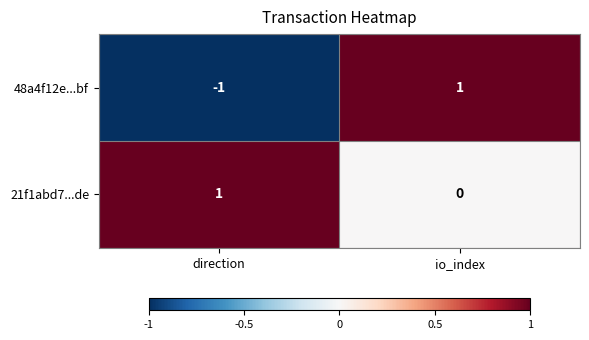

Reading left to right, what are all the values shown in this chart?

48a4f12e...bf: direction=-1	io_index=1
21f1abd7...de: direction=1	io_index=0